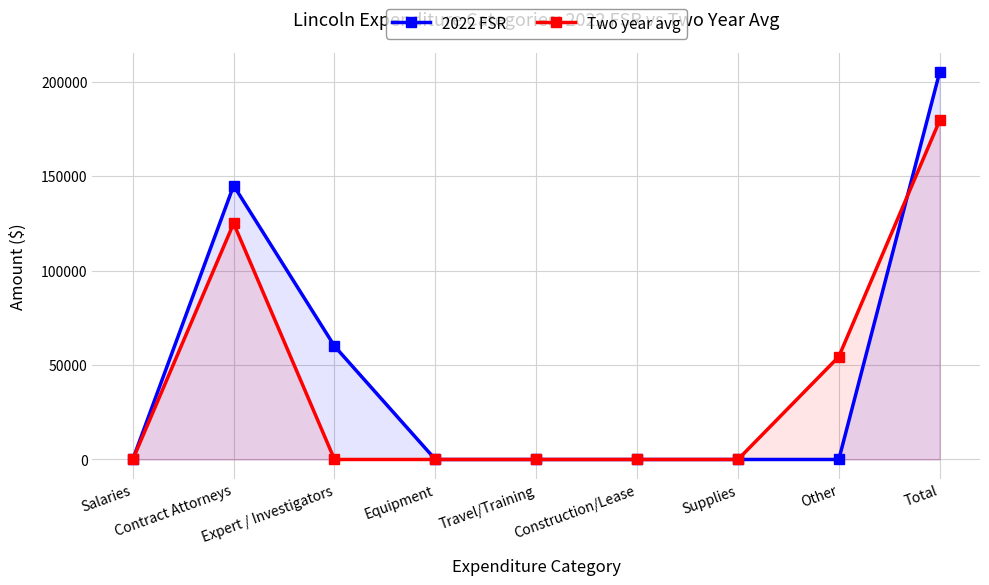

Between Travel/Training and Salaries, which is larger?

Travel/Training